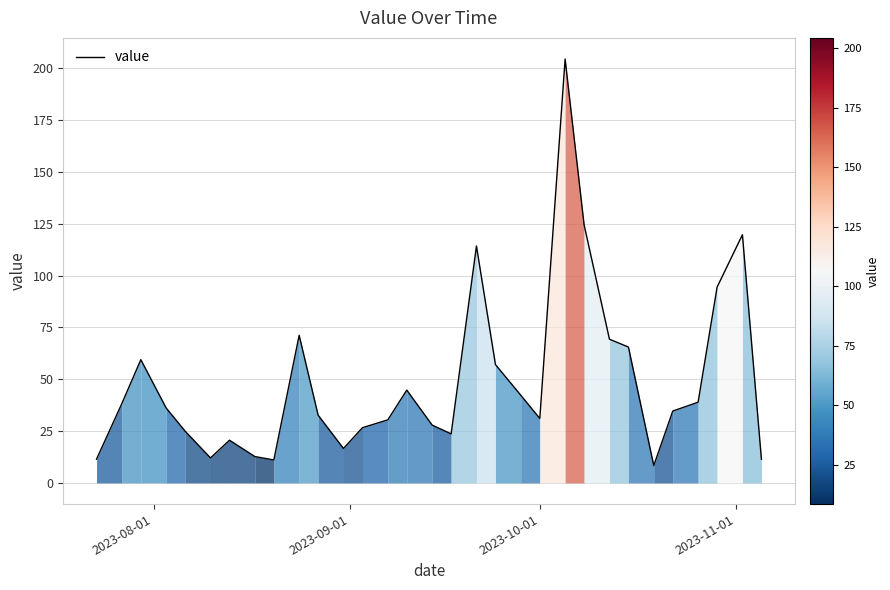

How many lines are shown in the chart?

1